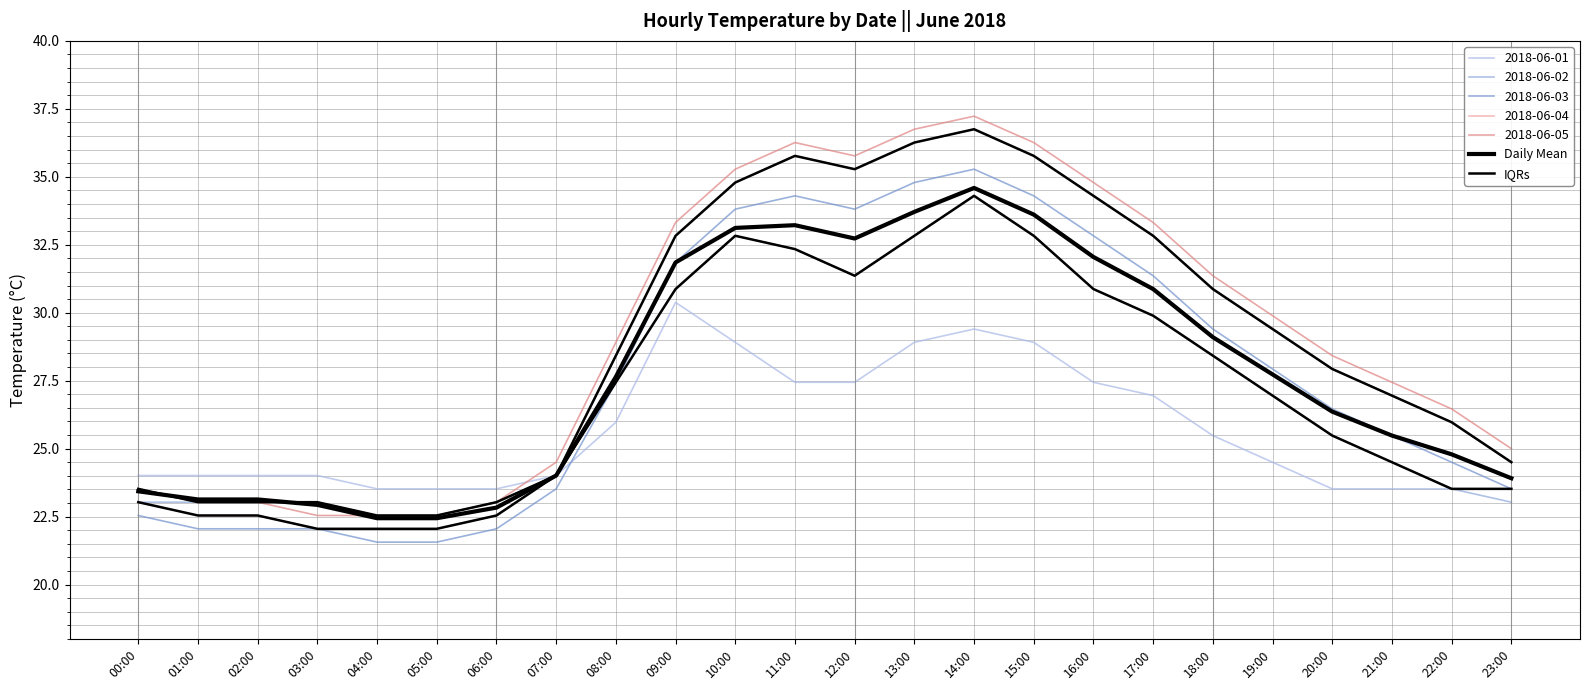

True or false: Daily Mean and IQRs cross at least once.

False